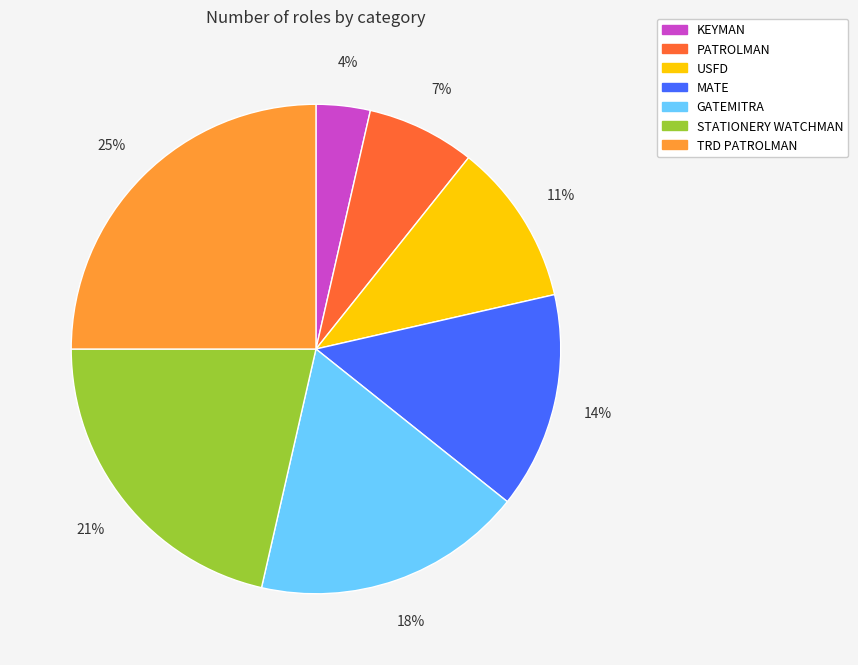

Is there any slice that represents more than half of the pie?

No